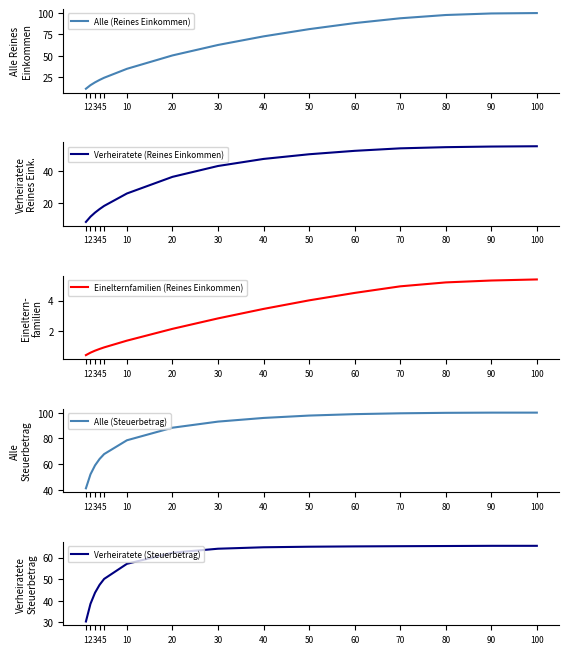

How many lines are shown in the chart?

5